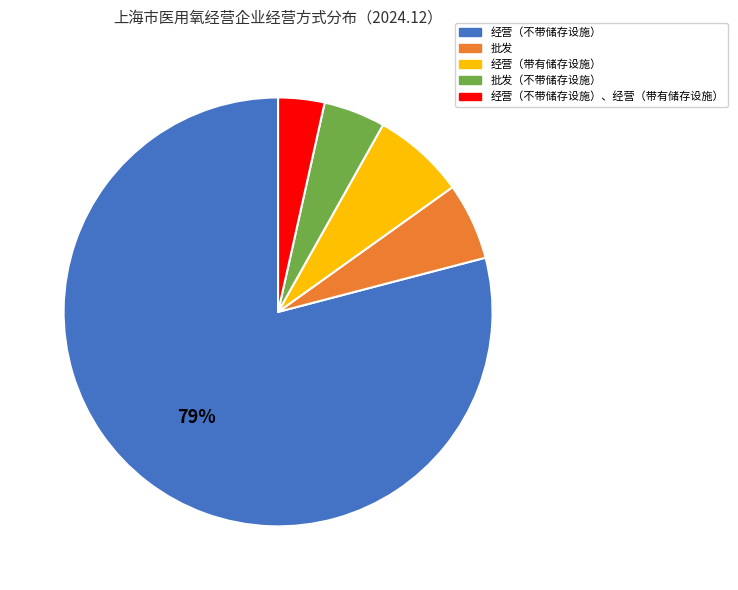

What percentage is the 批发 slice, to the nearest percent?

6%